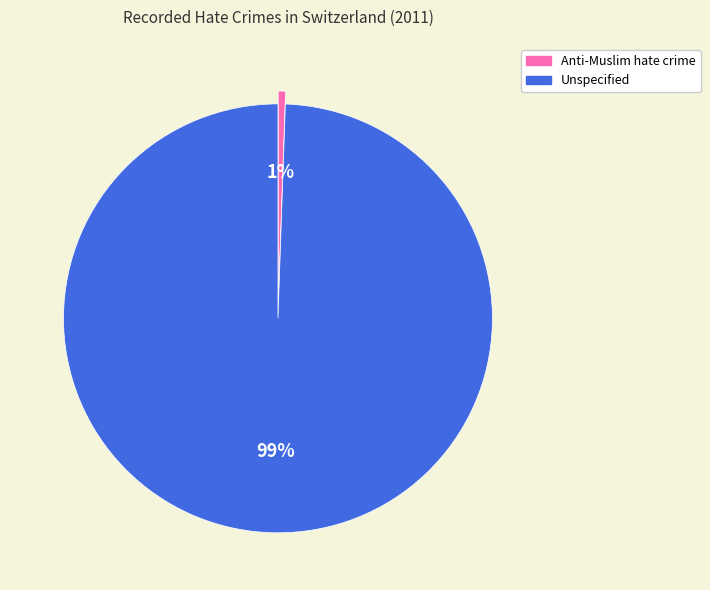

Which category has the smallest portion of the pie?

Anti-Muslim hate crime